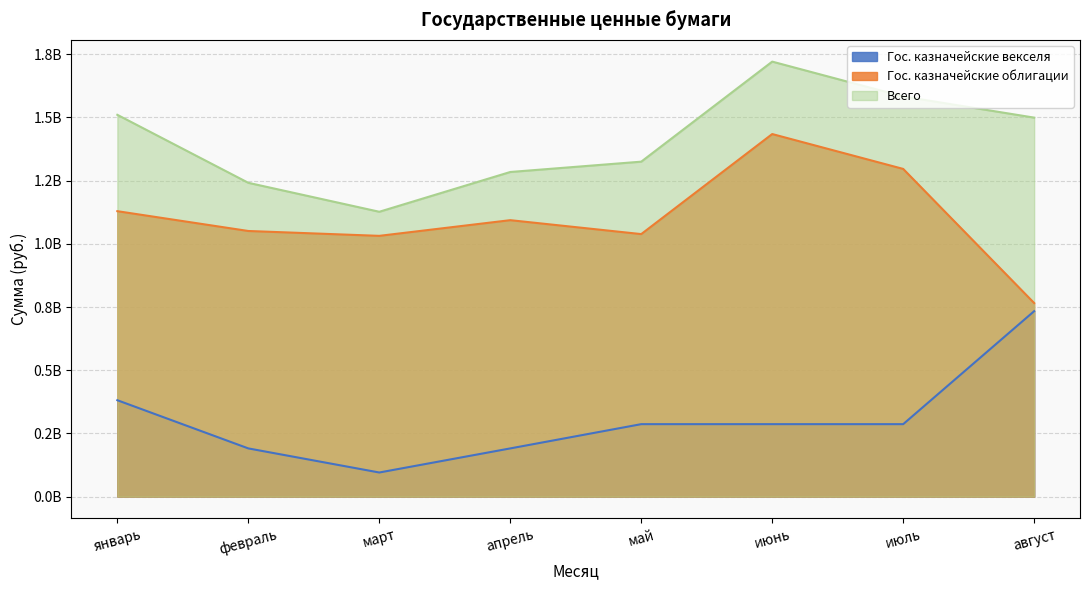

Where is the first local maximum for Всего?

июнь